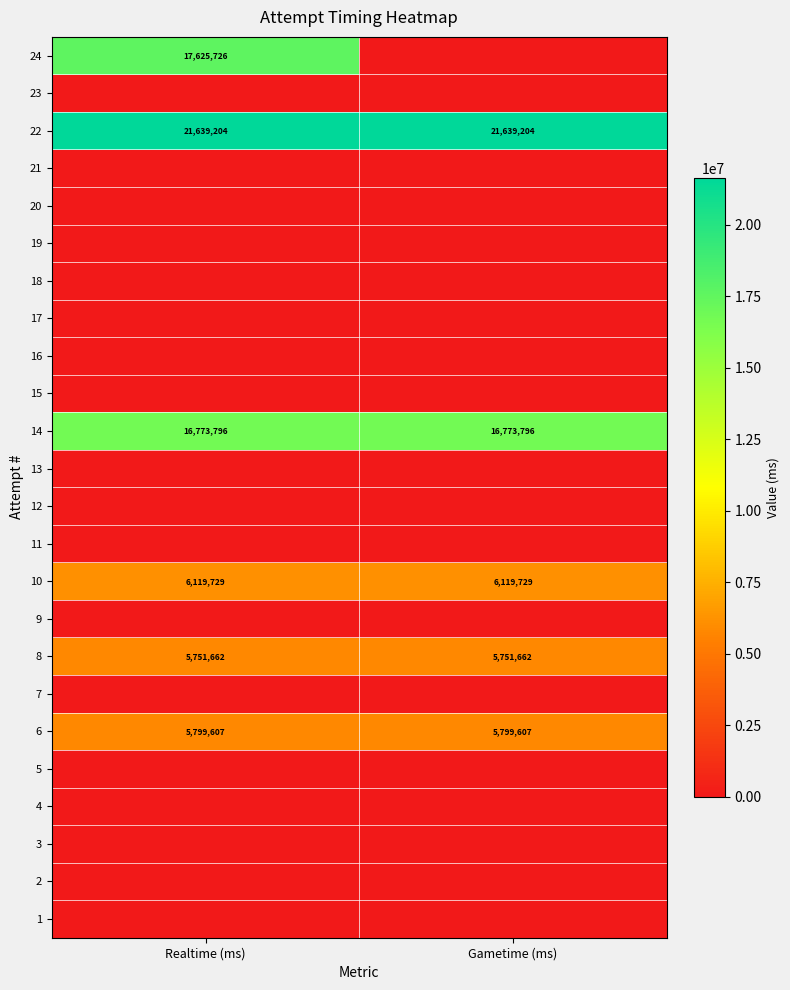

Is it true that 6 equals 3887257 at Realtime (ms)?

False